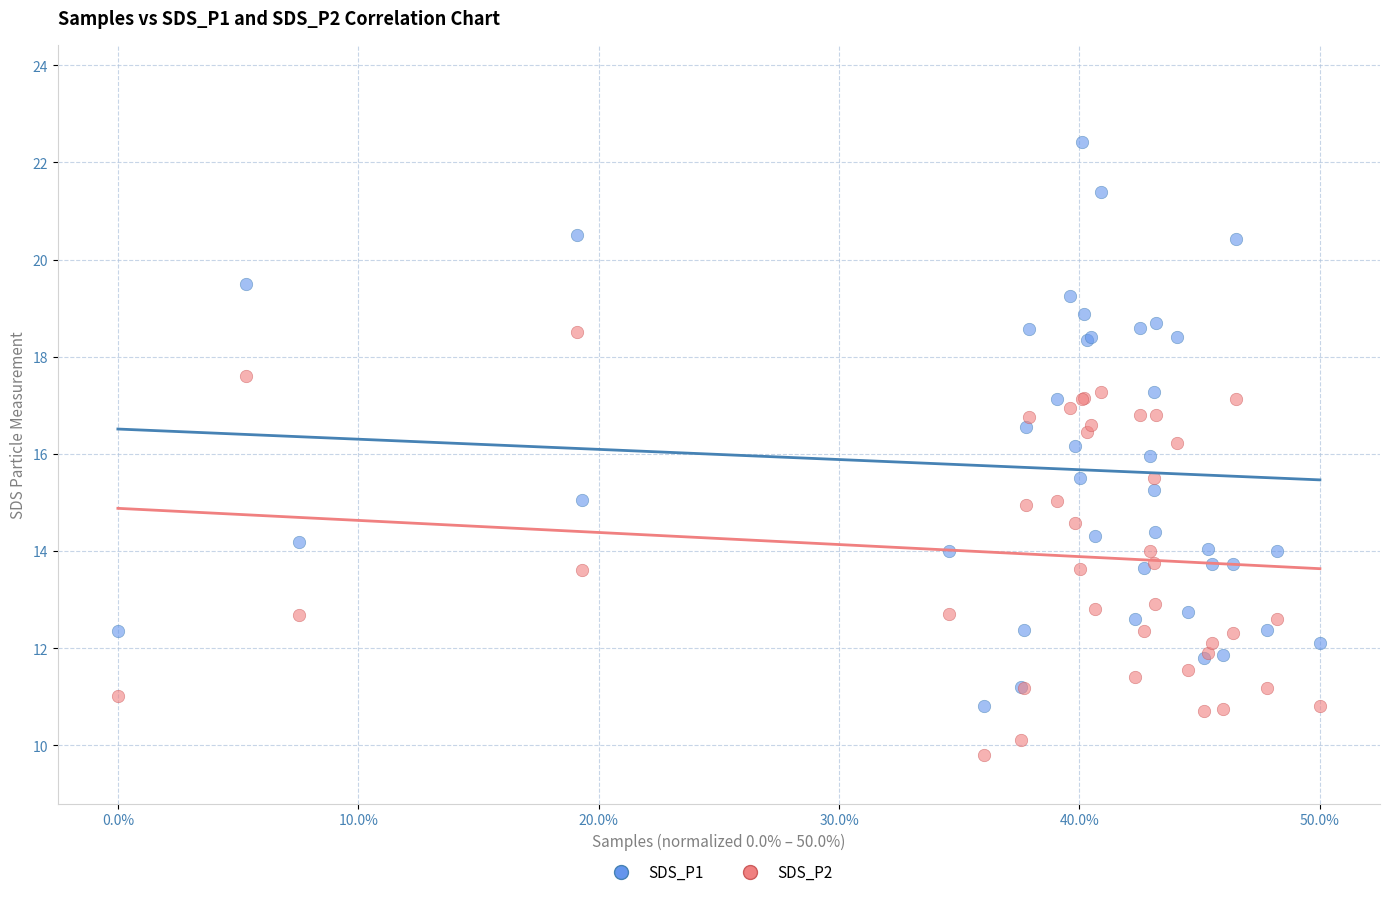

What is the X range (max minus min) for the scatter plot?

0.5